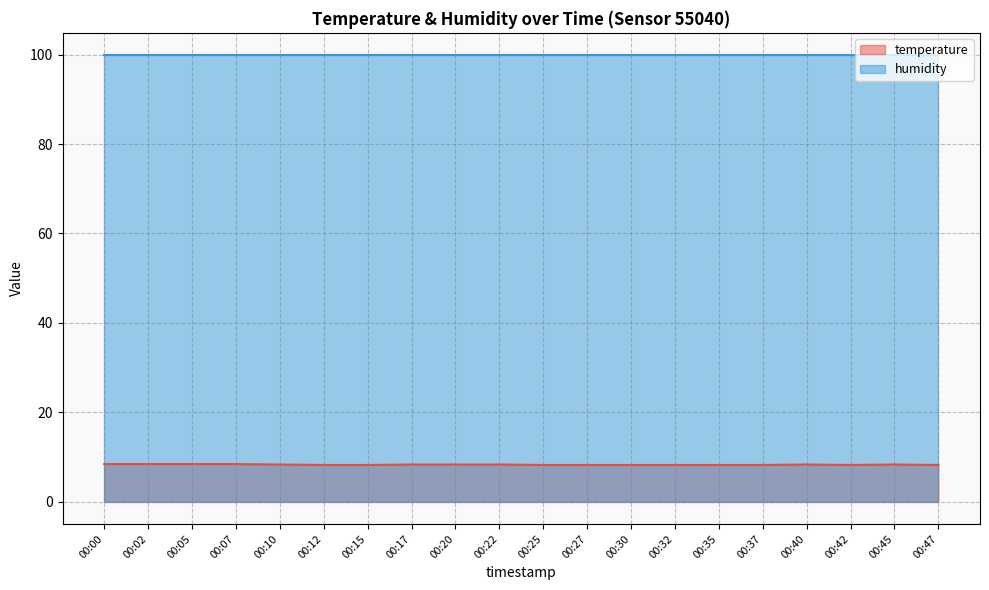

The value at 00:25 is 5.1. True or false?

False